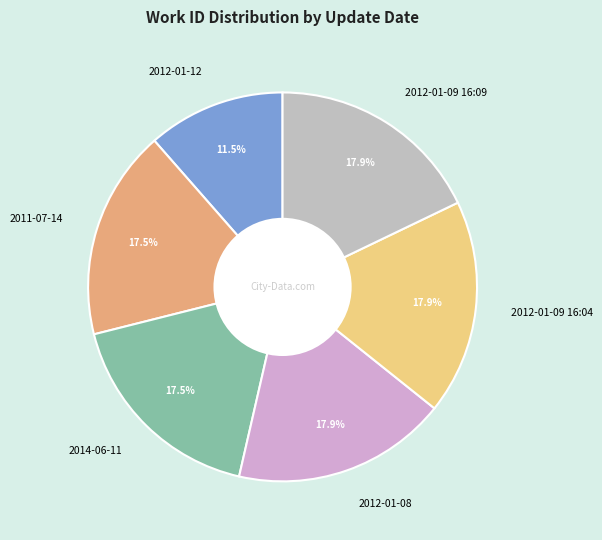

What percentage is the 2012-01-09 16:04 slice, to the nearest percent?

18%